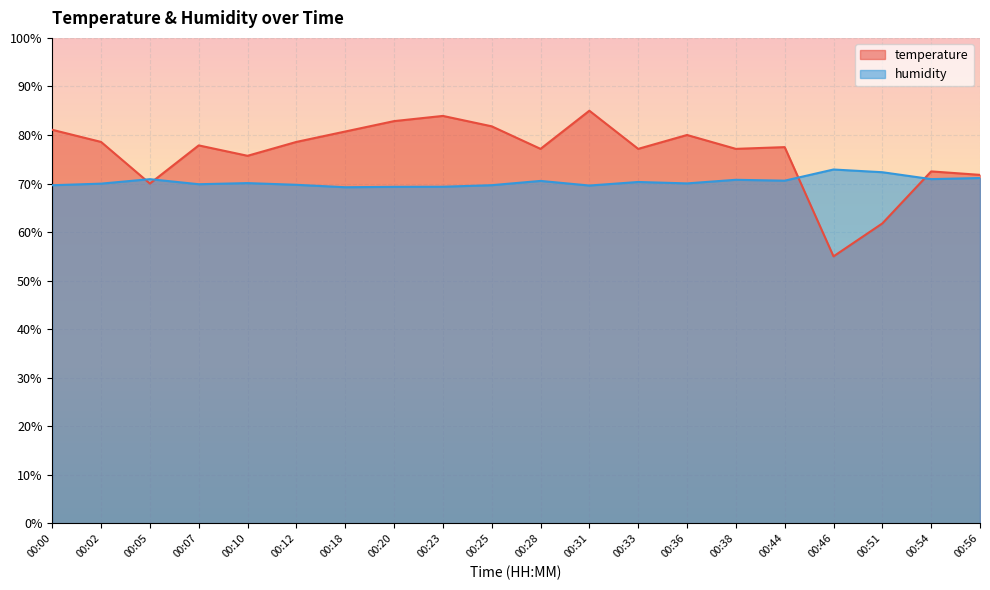

What is the value of the humidity point at the 13th from the left?

70.3